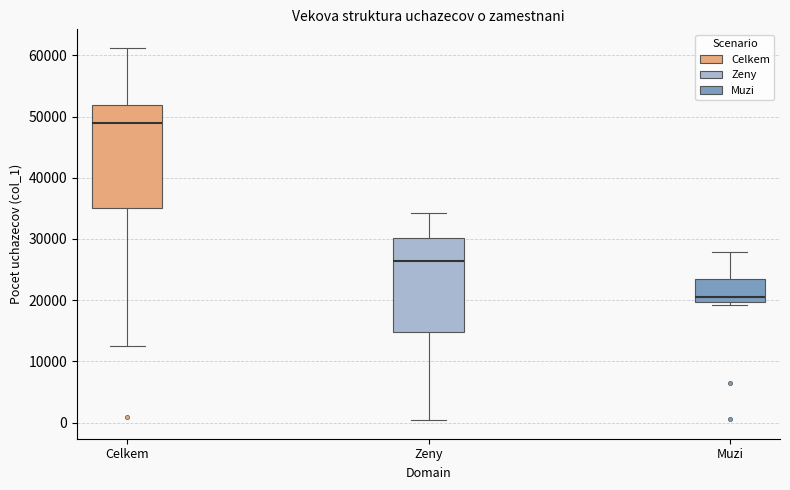

Reading left to right, read every box against the y-axis: the position of its median line, the range the box covers, and the ends of its whiskers. The values are not printed on the chart, so give them approximately, as read against the axis.

Celkem: median 49000, box 35000 to 52000, whiskers 12000 to 61000
Zeny: median 26000, box 15000 to 30000, whiskers 0 to 34000
Muzi: median 21000, box 20000 to 23000, whiskers 19000 to 28000